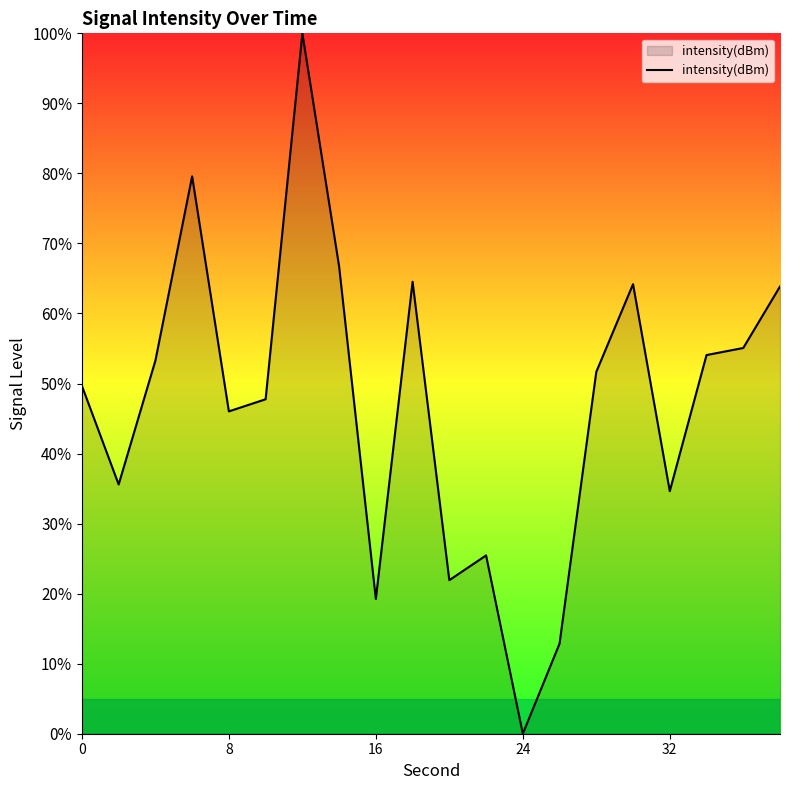

What is the maximum value shown in the chart?

100.0